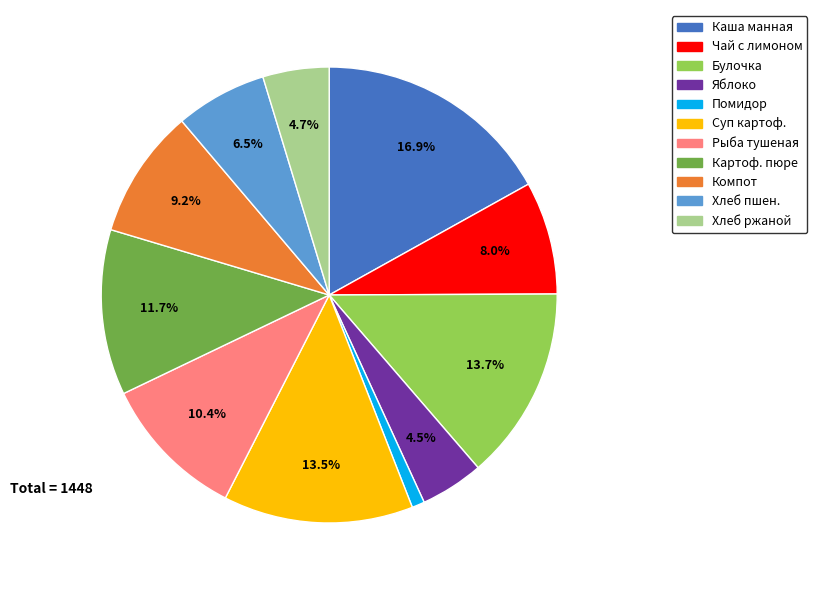

Is there a majority slice in this chart?

No